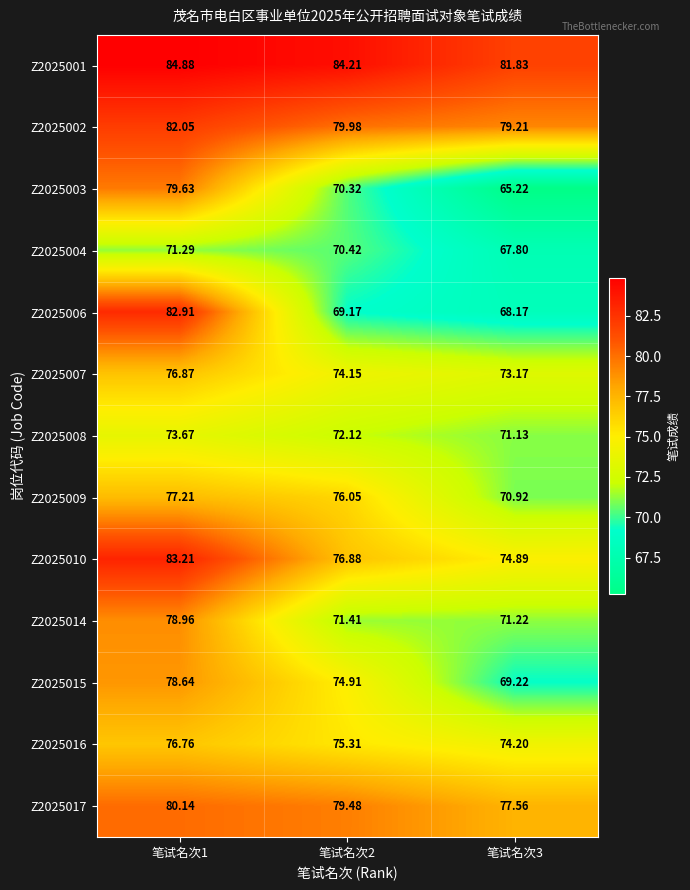

Rank the series by their maximum value, from highest to lowest.

Z2025001, Z2025010, Z2025006, Z2025002, Z2025017, Z2025003, Z2025014, Z2025015, Z2025009, Z2025007, Z2025016, Z2025008, Z2025004